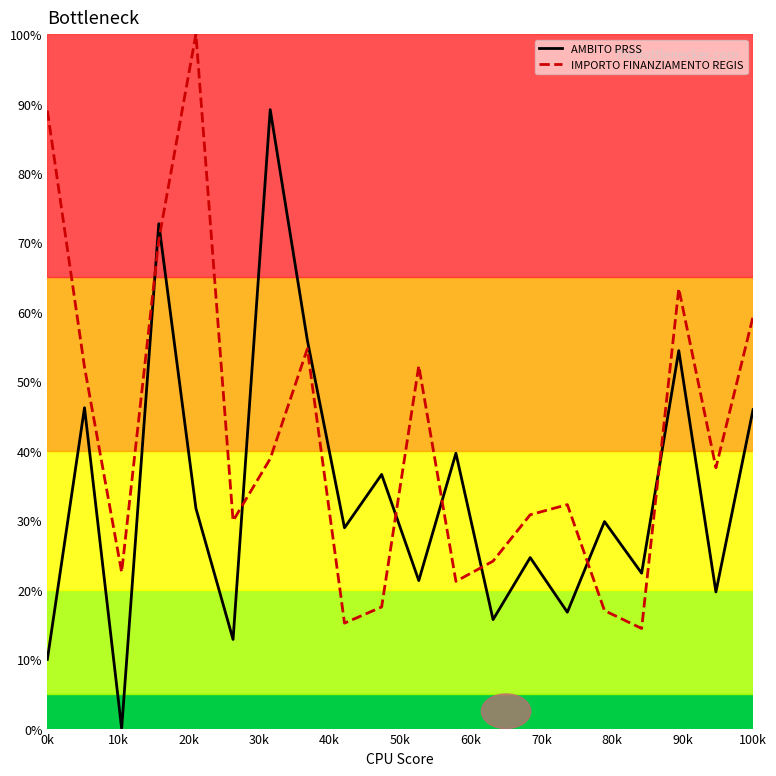

Is this an area chart (filled region under the line)?

No